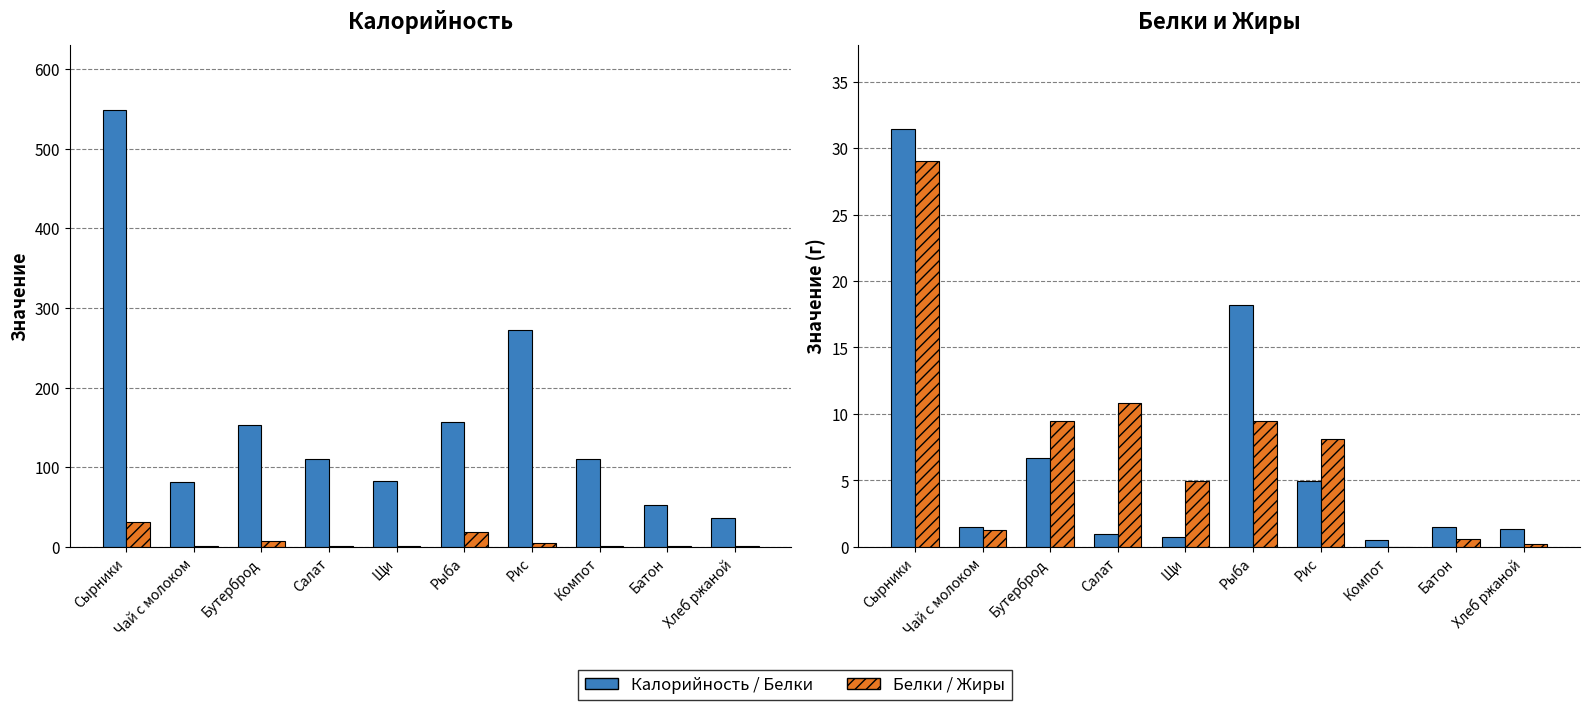

At which label is Калорийность closest to 292?

Рис